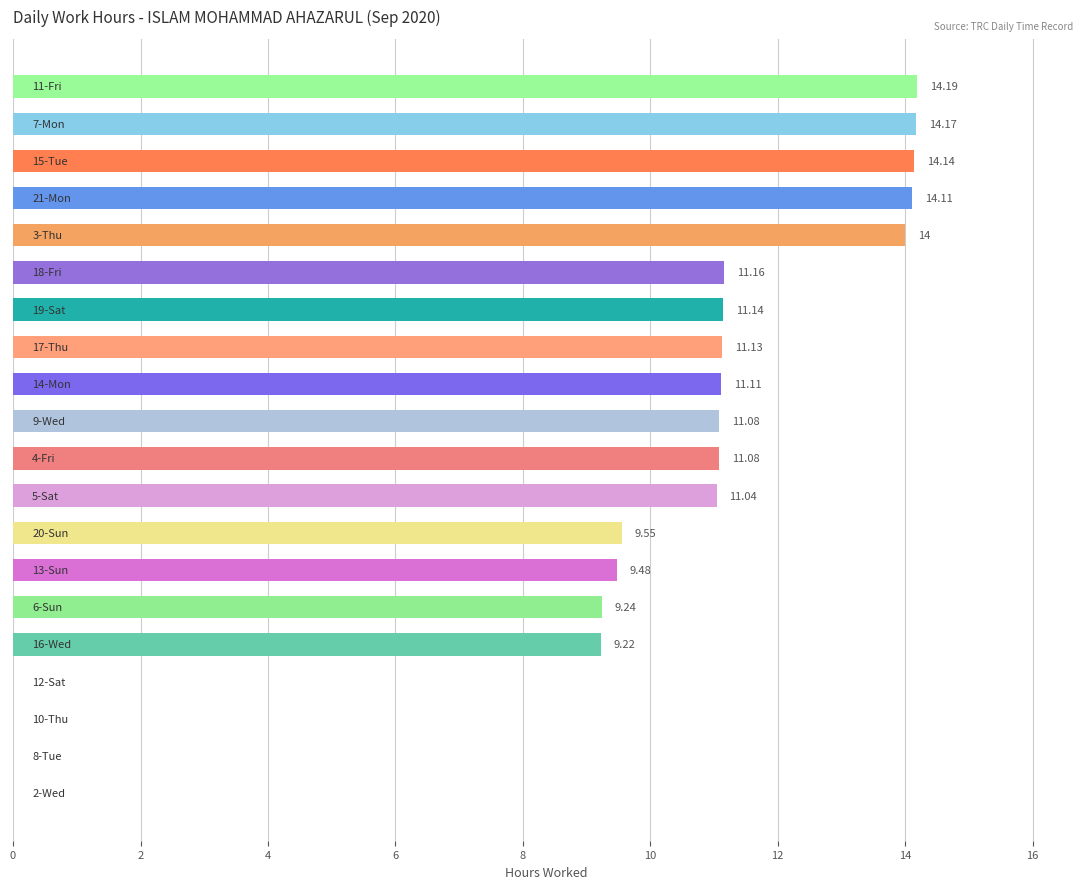

What is the sum of all values?

185.8